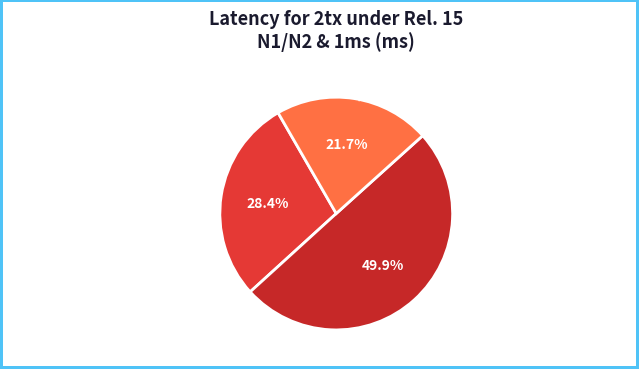

Rank the categories by value from highest to lowest.

= 1.87 ms (Sharp, CATT, Ericsson, Mediatek, QC, Samsung, ZTE(upd)), < 1.87 ms (HW/HiSi, LGE, Nokia/NSB, Intel), > 1.87 ms (Sony, ZTE, OPPO)